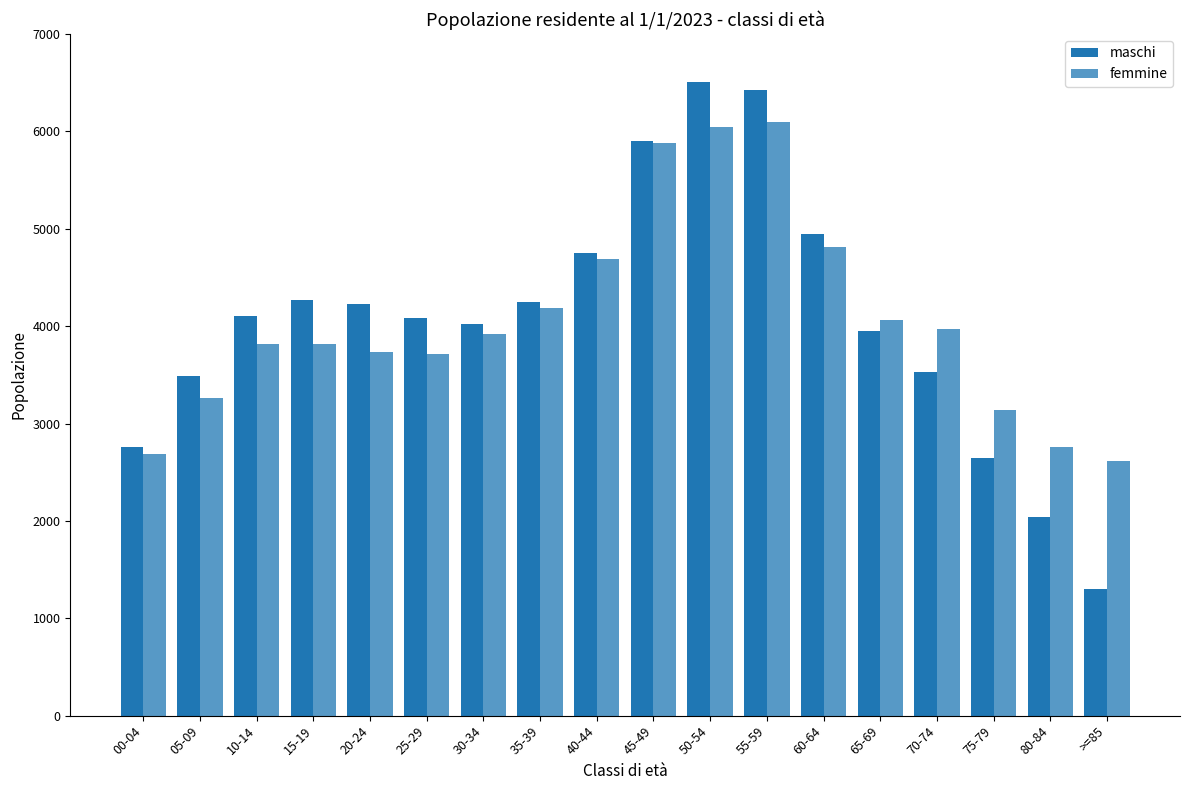

Count the number of data series in this chart.

2